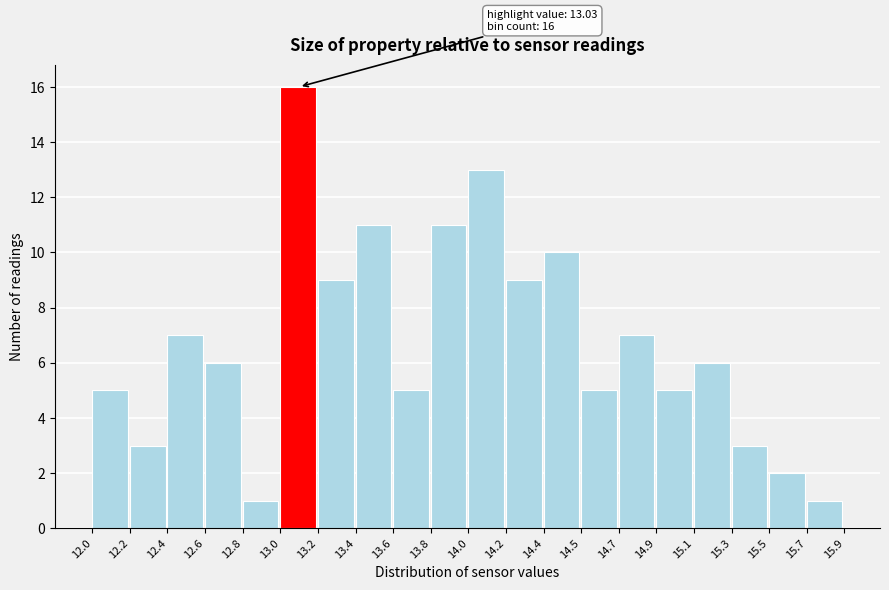

Reading left to right, extract all data points from this chart.

12.0=5	12.2=3	12.4=7	12.6=6	12.8=1	13.0=16	13.2=9	13.4=11	13.6=5	13.8=11	14.0=13	14.2=9	14.4=10	14.5=5	14.7=7	14.9=5	15.1=6	15.3=3	15.5=2	15.7=1